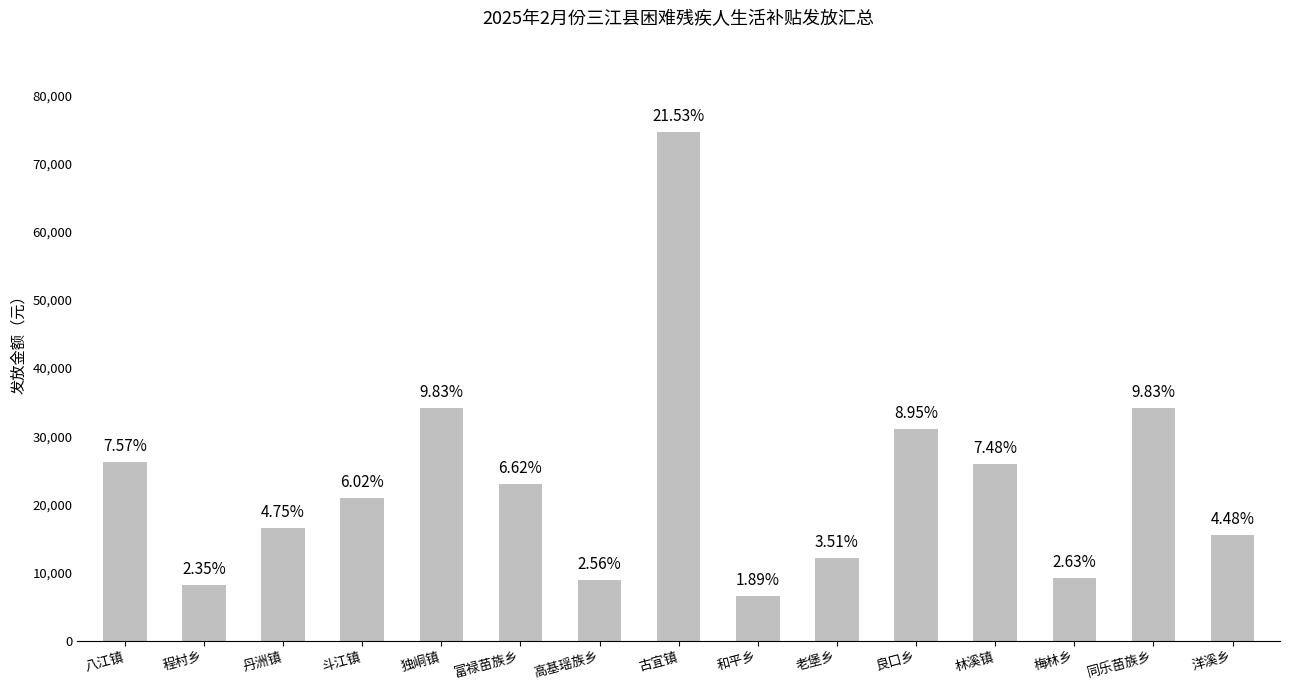

How many bars are there in total?

15